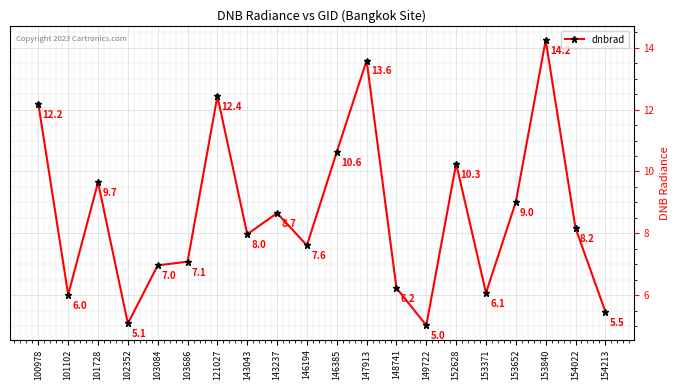

At which category does the chart reach its minimum across all series?

149722